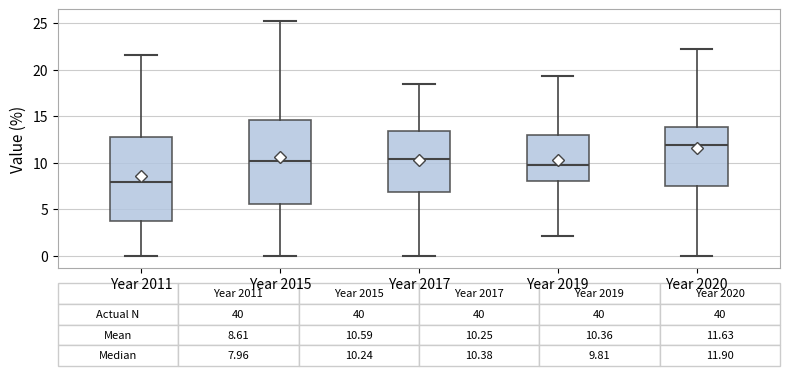

Which box has the lowest median line?

Year 2011